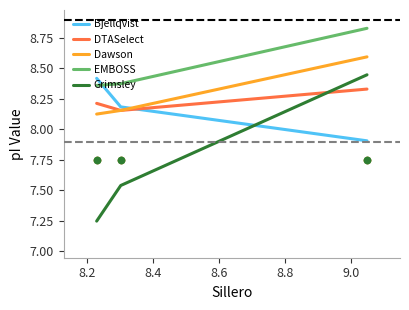

Which series has the widest spread of Y values?

Grimsley